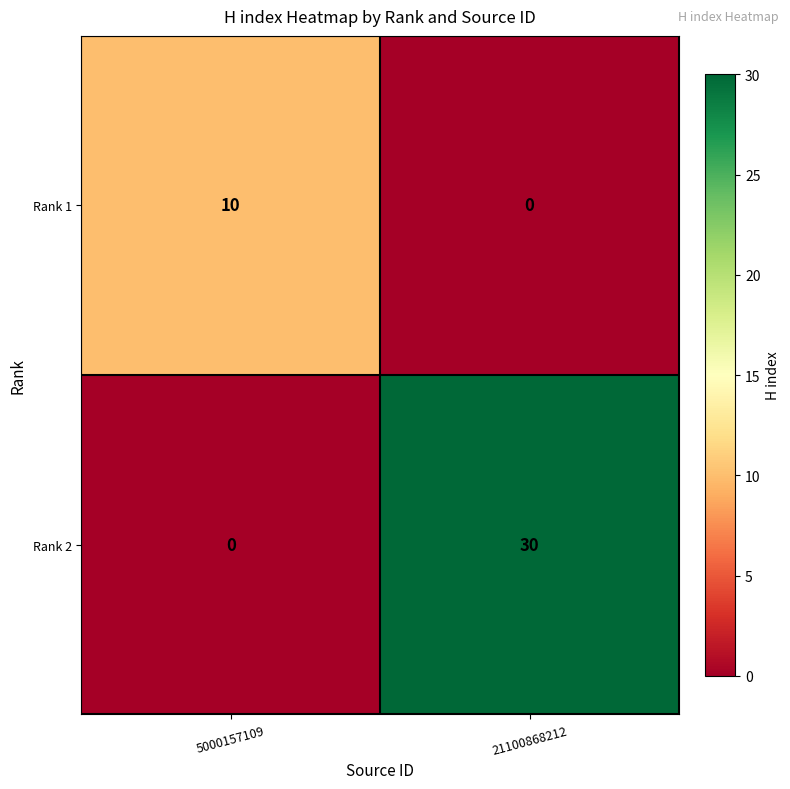

The value of Rank 2 at 5000157109 is -12. True or false?

False